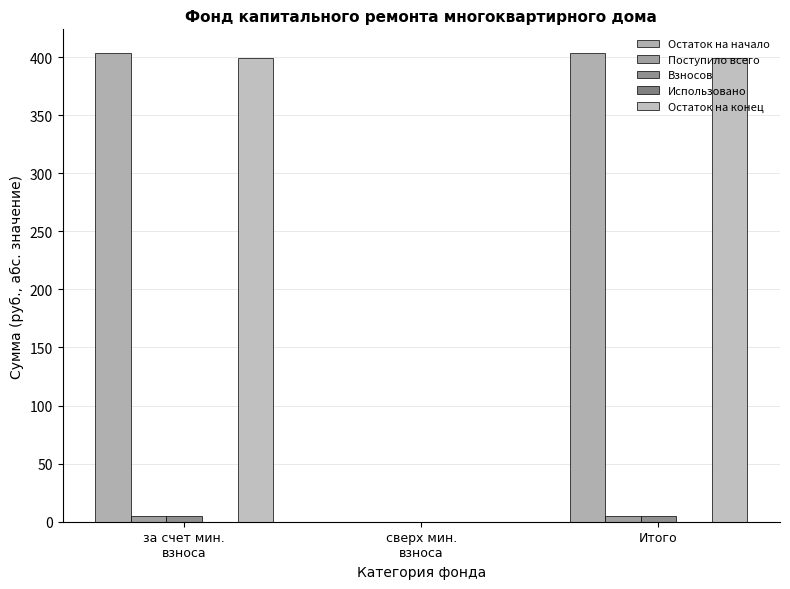

Are the bars grouped side by side (vs. stacked)?

Yes